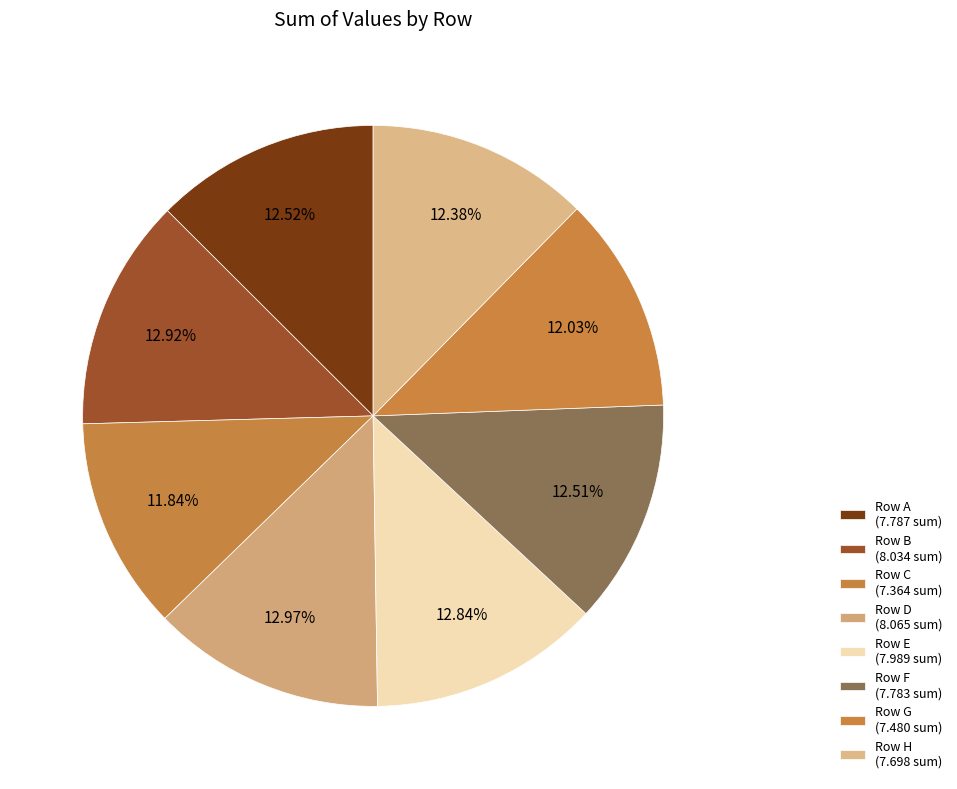

How many segments does this pie chart have?

8